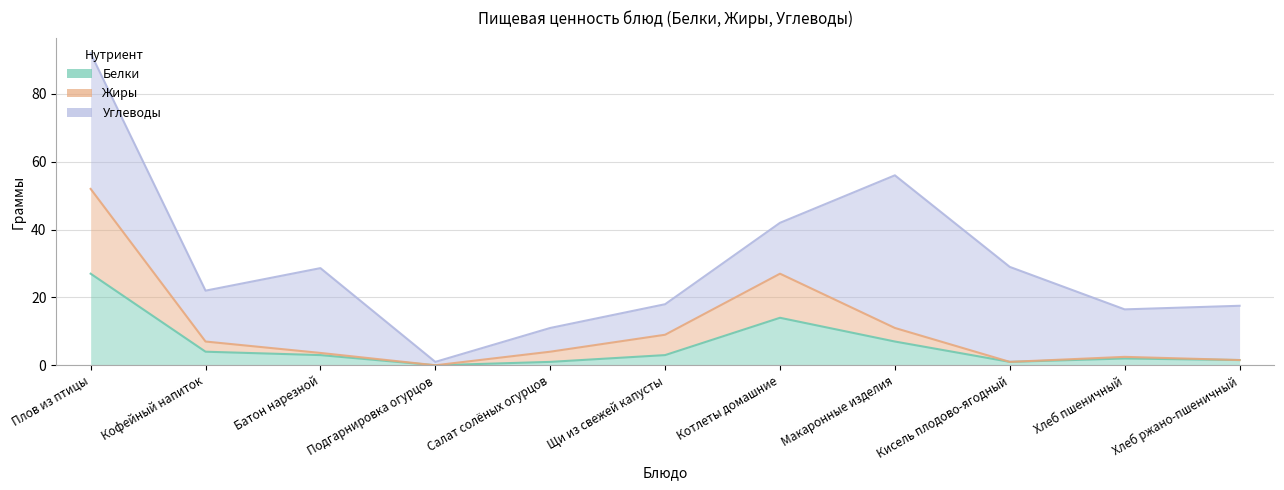

What is the label of the 2nd point from the right?

Хлеб пшеничный